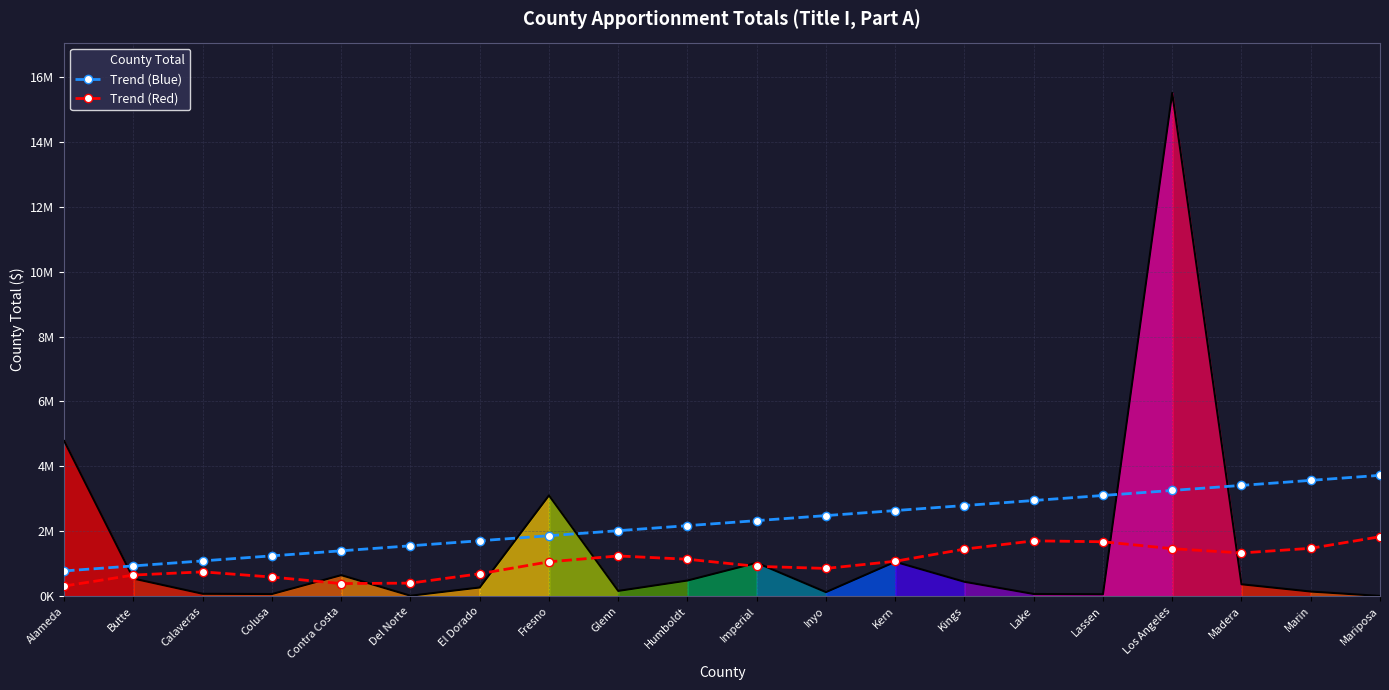

True or false: Trend (Red) has a value of 1905372.8 at Kern.

False